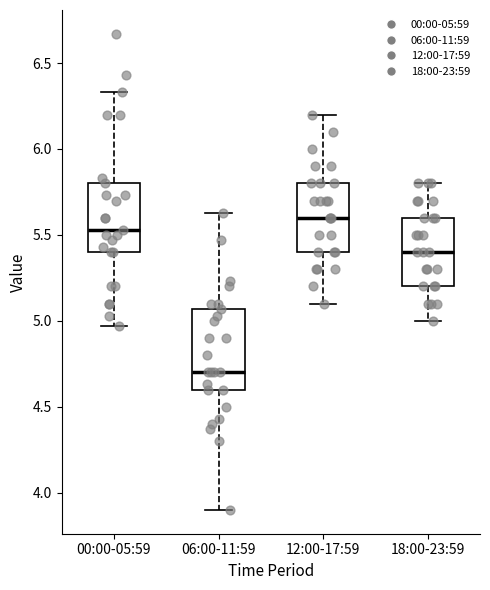

Reading left to right, transcribe this box plot: for each box, give where its median line is, the range the box spans, and where its two whiskers end, as read against the y-axis. The values are not printed on the chart, so give them approximately, as read against the axis.

00:00-05:59: median 5.55, box 5.40 to 5.80, whiskers 4.95 to 6.35
06:00-11:59: median 4.70, box 4.60 to 5.05, whiskers 3.90 to 5.65
12:00-17:59: median 5.60, box 5.40 to 5.80, whiskers 5.10 to 6.20
18:00-23:59: median 5.40, box 5.20 to 5.60, whiskers 5.00 to 5.80